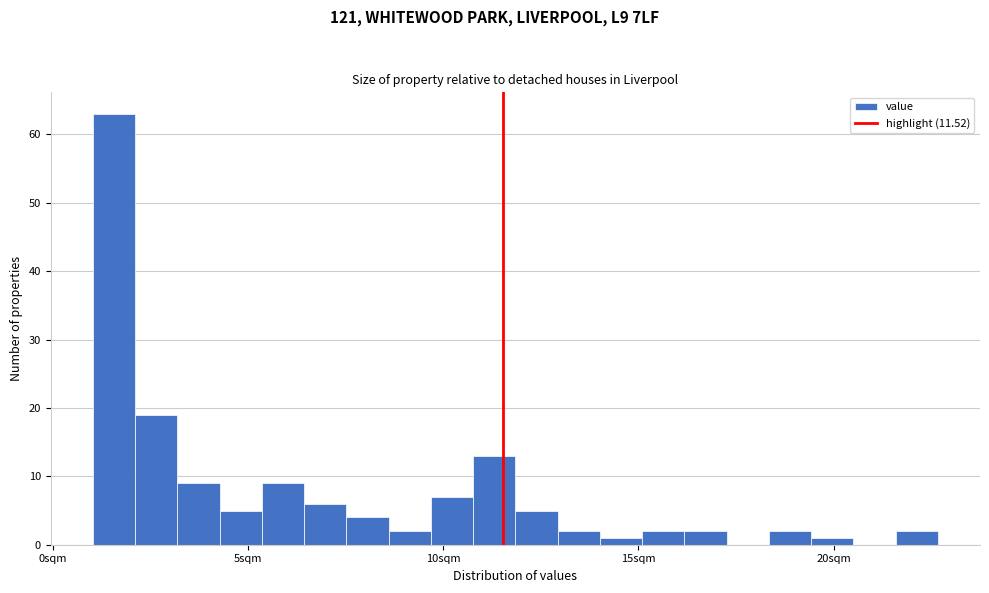

Around what value on the x-axis is the tallest bar? Give the approximate position of its centre, as read against the axis.

1.5